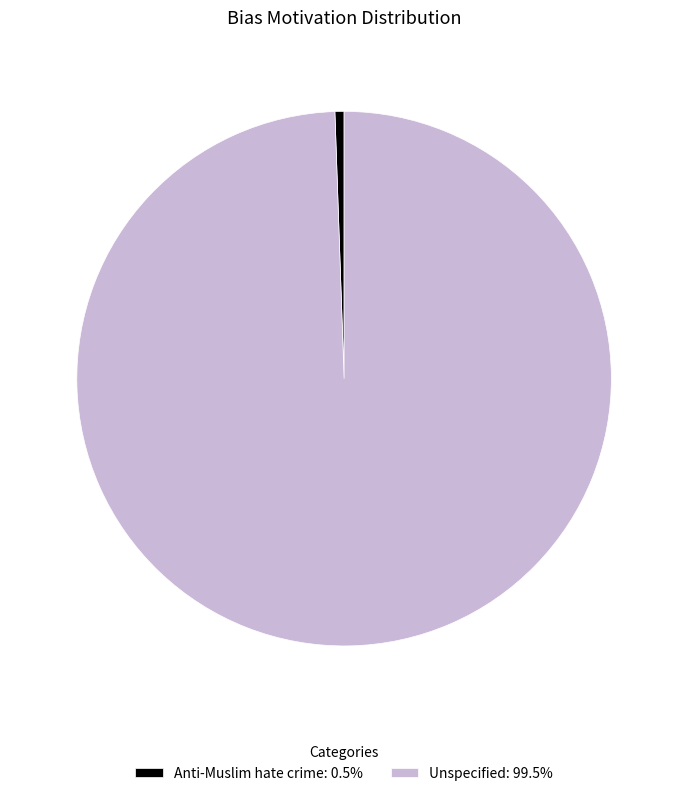

Which category has the biggest portion of the pie?

Unspecified